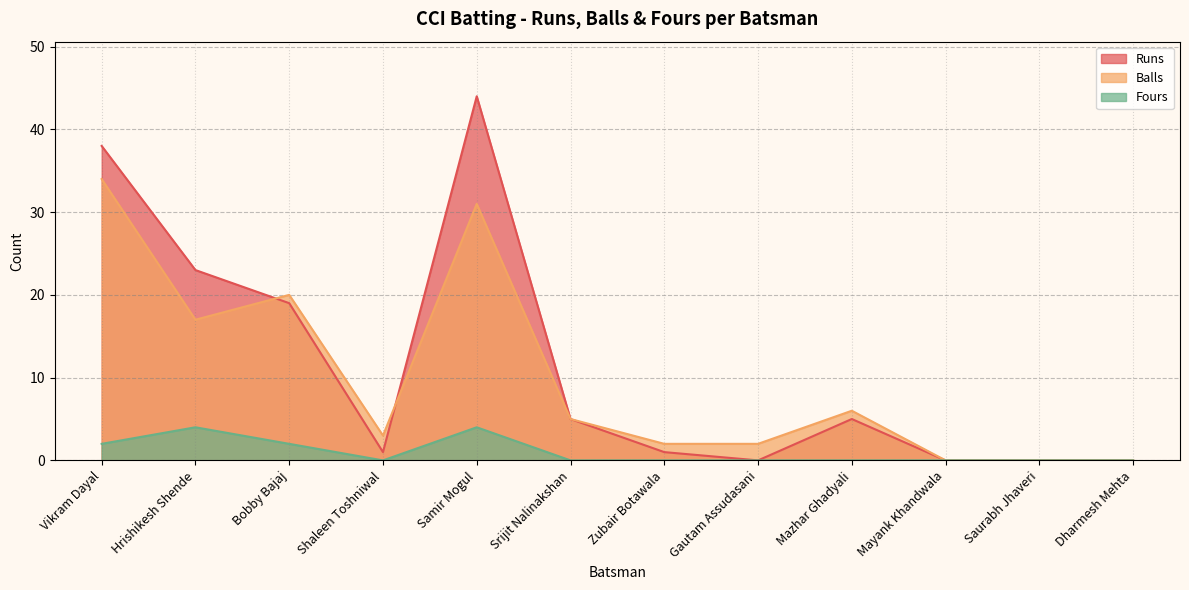

How many series are shown in this chart?

3